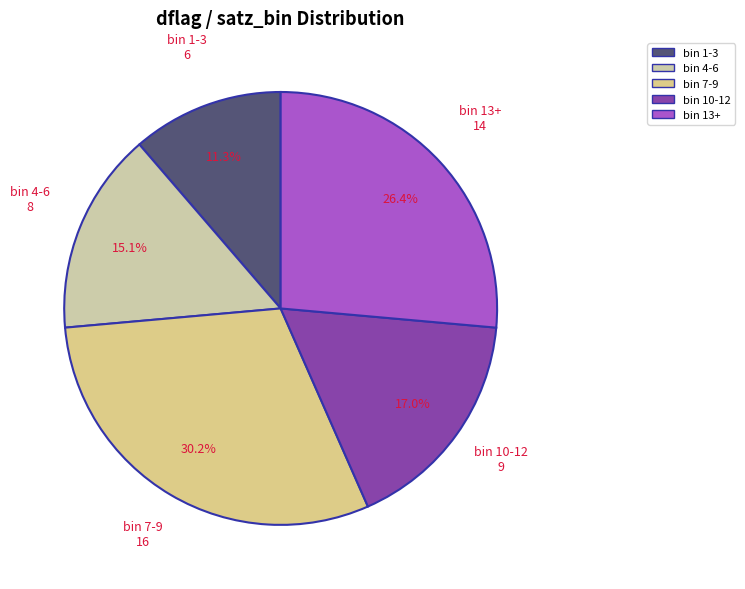

Is bin 7-9 the majority of the pie?

No